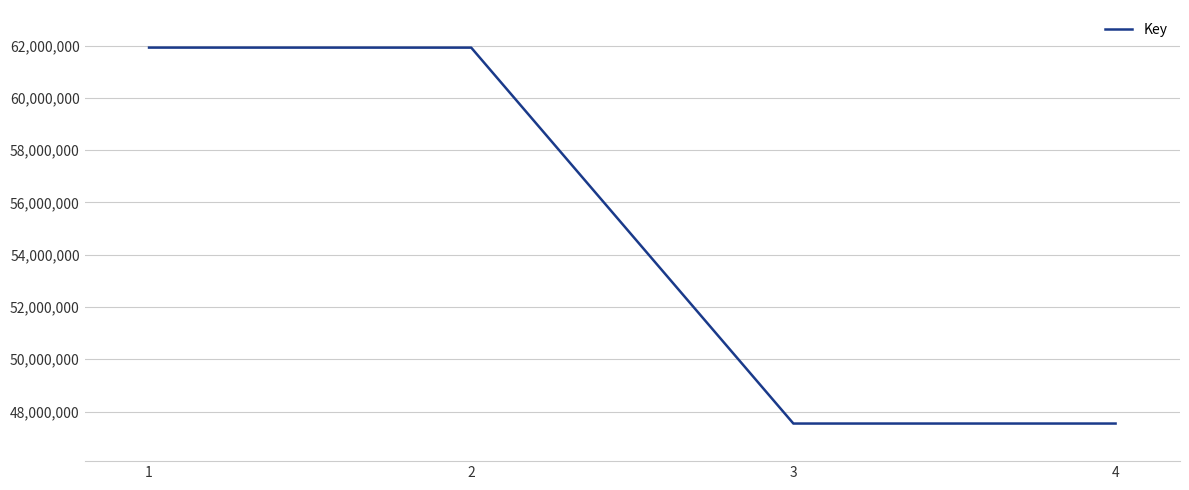

What is the average value?

54733350